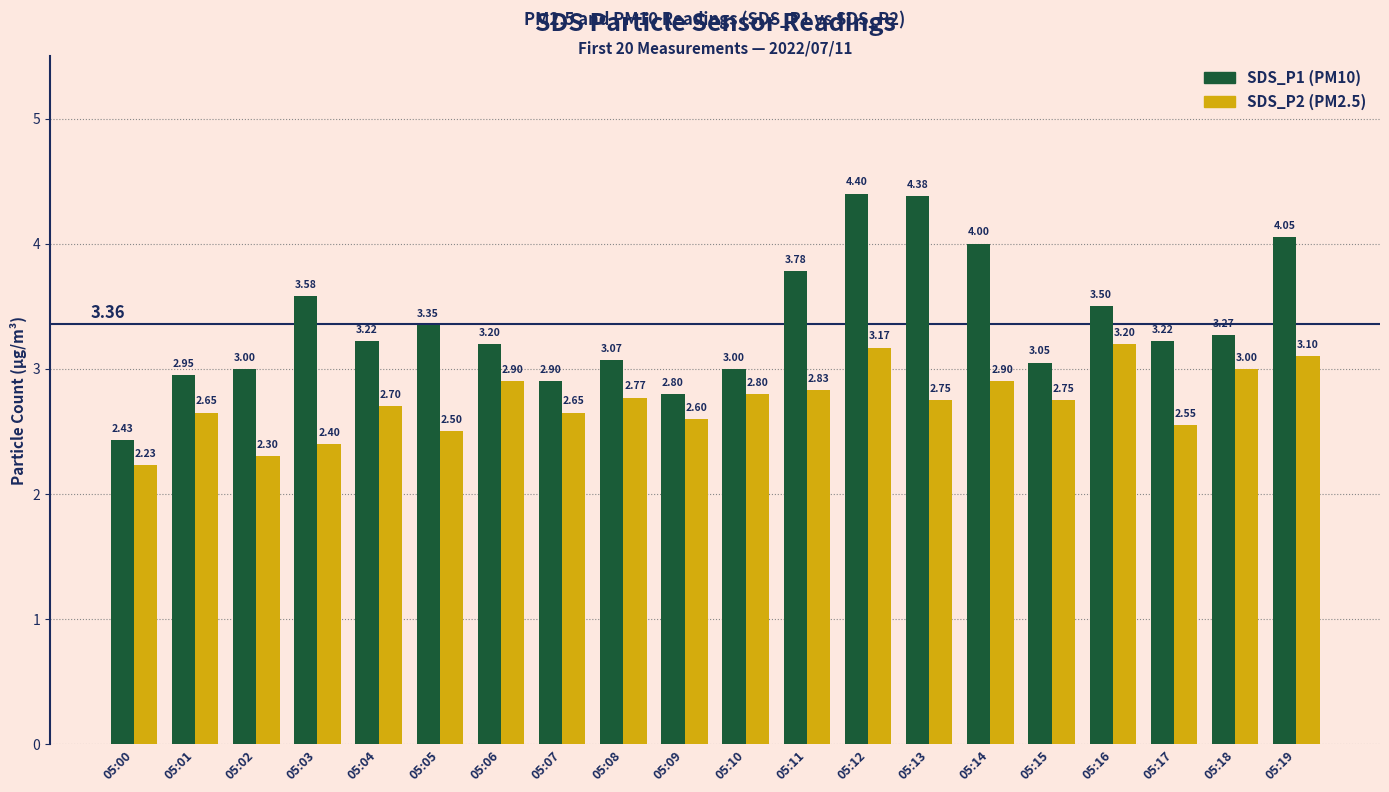

How many data points does each series have?

20